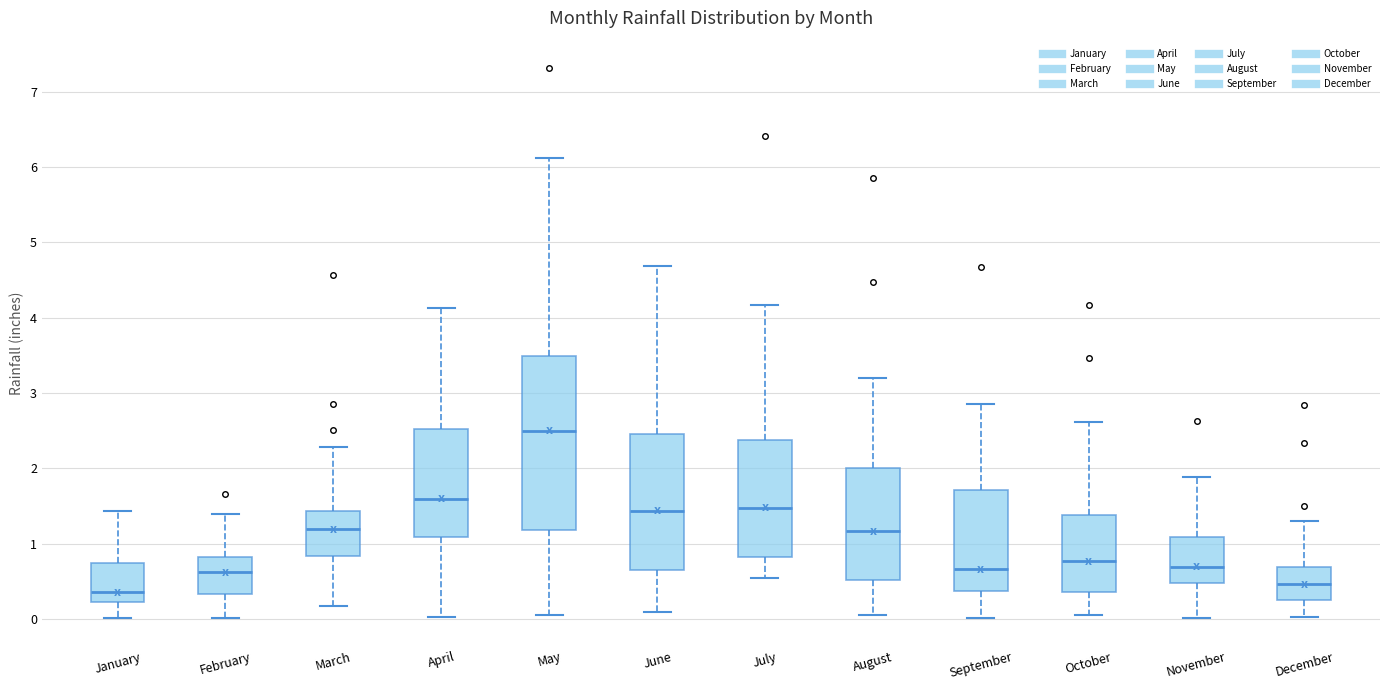

Reading left to right, read every box against the y-axis: the position of its median line, the range the box covers, and the ends of its whiskers. The values are not printed on the chart, so give them approximately, as read against the axis.

January: median 0.4, box 0.2 to 0.7, whiskers 0.0 to 1.4
February: median 0.6, box 0.3 to 0.8, whiskers 0.0 to 1.4
March: median 1.2, box 0.8 to 1.4, whiskers 0.2 to 2.3
April: median 1.6, box 1.1 to 2.5, whiskers 0.0 to 4.1
May: median 2.5, box 1.2 to 3.5, whiskers 0.1 to 6.1
June: median 1.4, box 0.7 to 2.5, whiskers 0.1 to 4.7
July: median 1.5, box 0.8 to 2.4, whiskers 0.5 to 4.2
August: median 1.2, box 0.5 to 2.0, whiskers 0.1 to 3.2
September: median 0.7, box 0.4 to 1.7, whiskers 0.0 to 2.9
October: median 0.8, box 0.4 to 1.4, whiskers 0.1 to 2.6
November: median 0.7, box 0.5 to 1.1, whiskers 0.0 to 1.9
December: median 0.5, box 0.3 to 0.7, whiskers 0.0 to 1.3